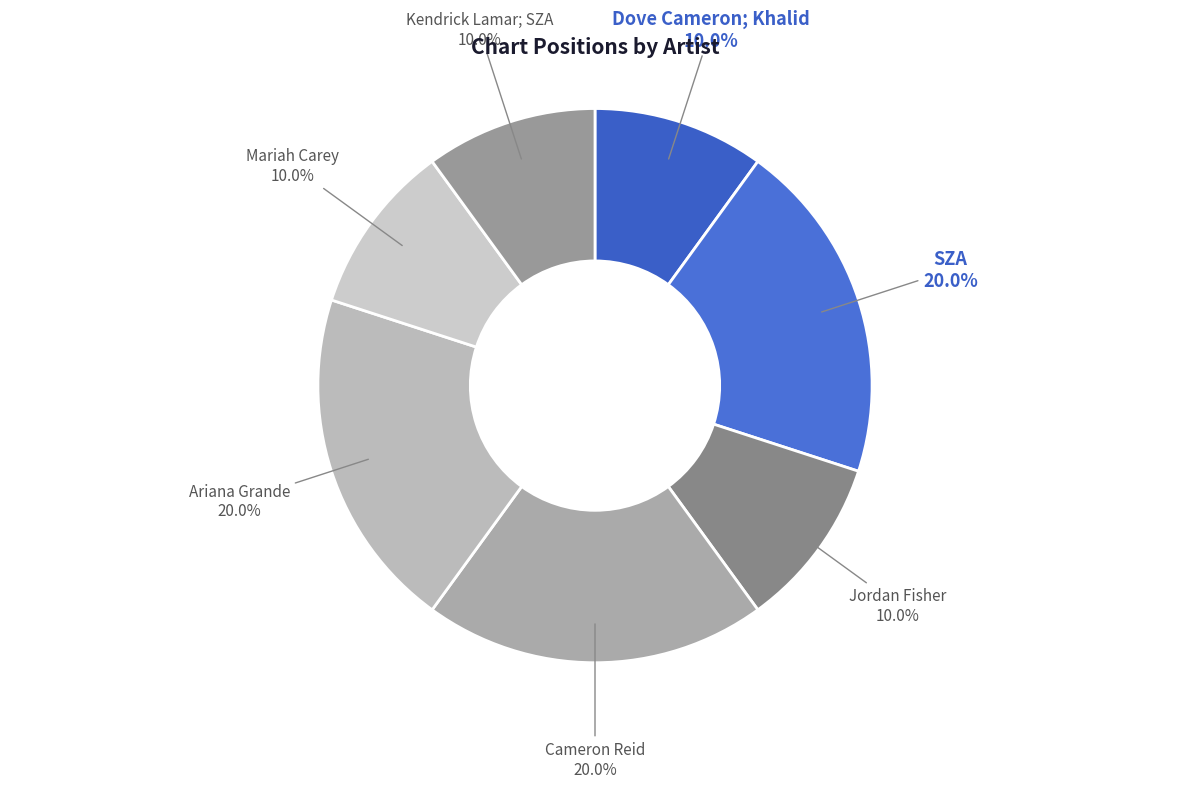

Count the number of slices in the pie.

7